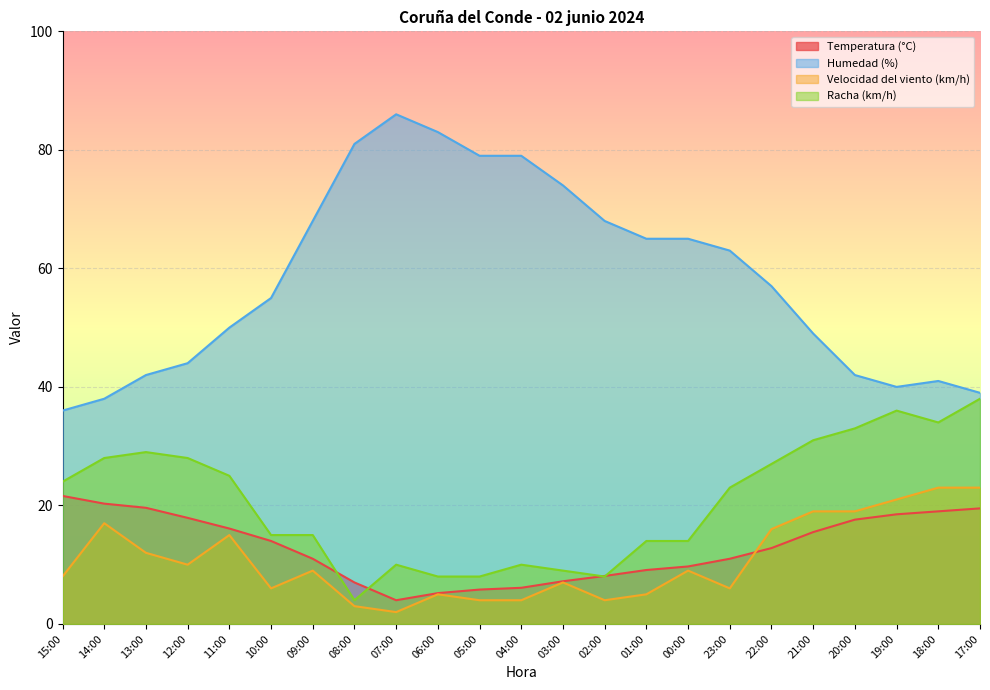

How many interior local valleys does the Temperatura (°C) series have?

1